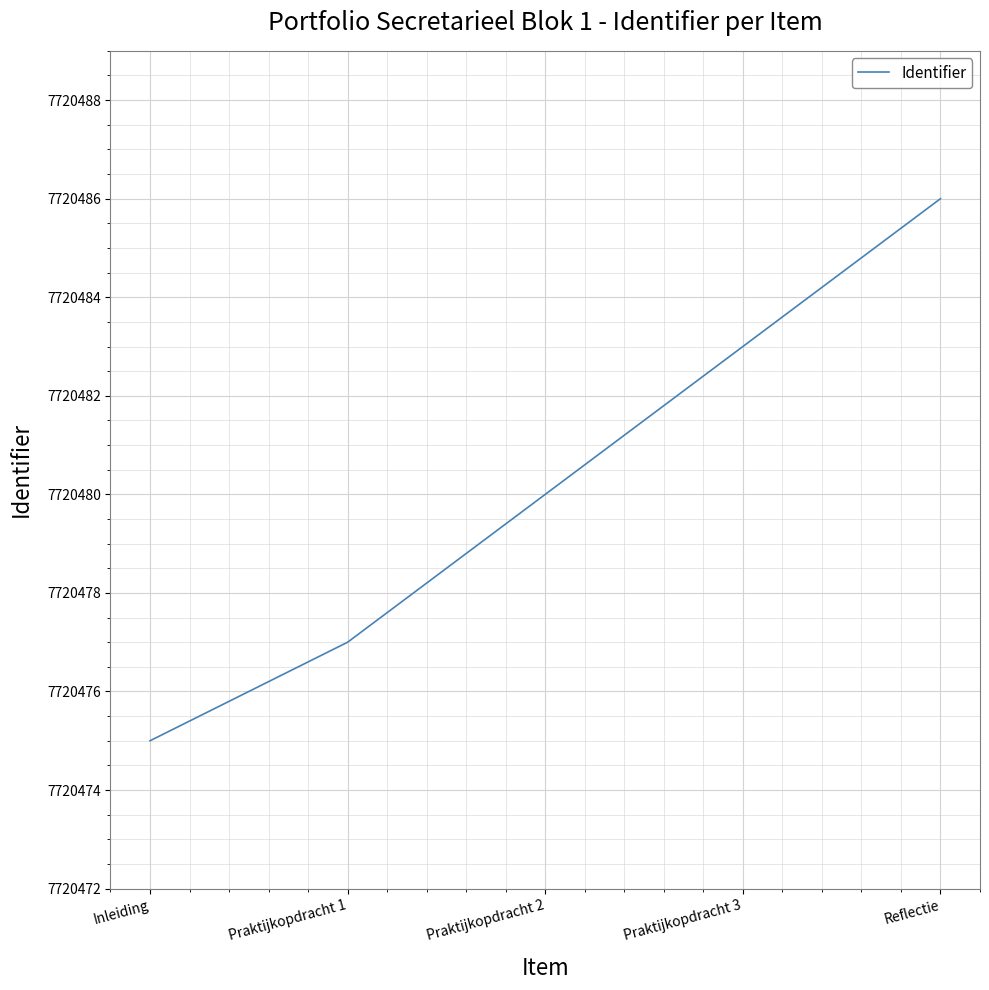

How many values are between 7720477 and 7720483?

3